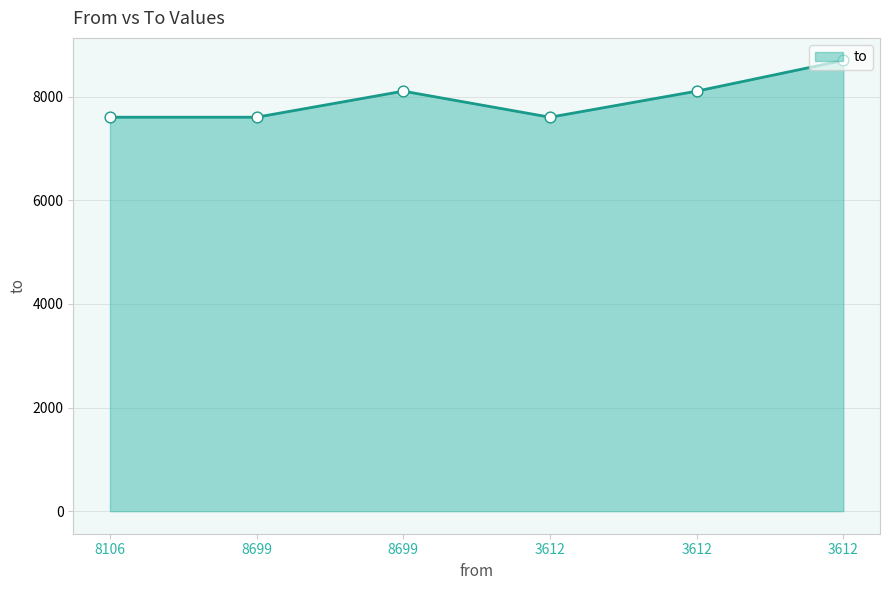

Between 8699 and 3612, which is larger?

3612